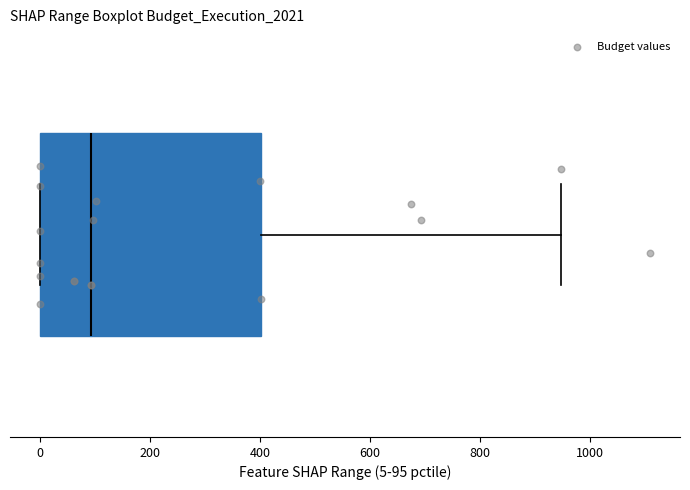

Where is the left edge of the box on the x-axis? The values are not printed on the chart, so give them approximately, as read against the axis.

0